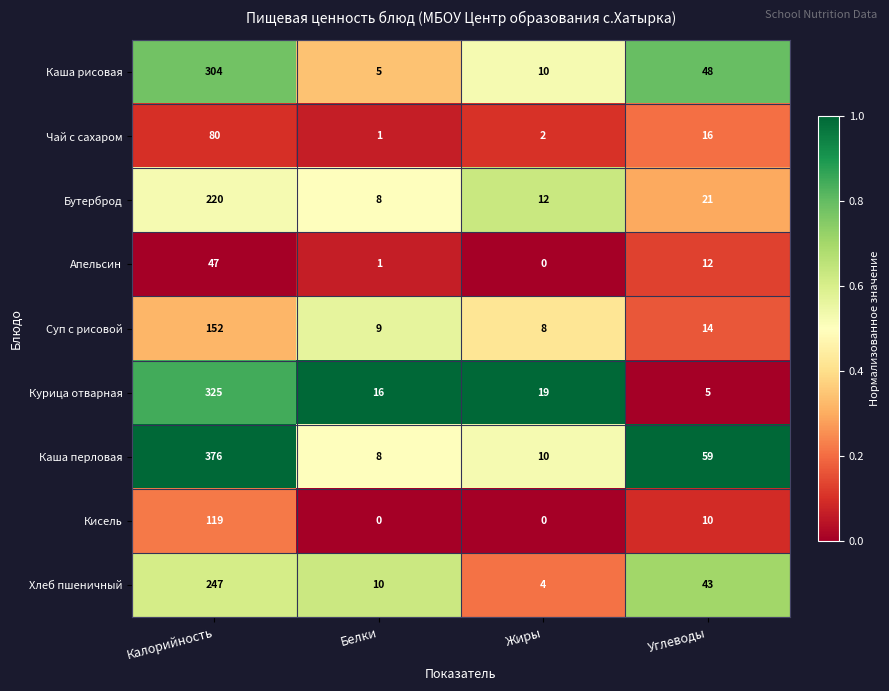

Which series has the largest range (max minus min)?

Каша перловая